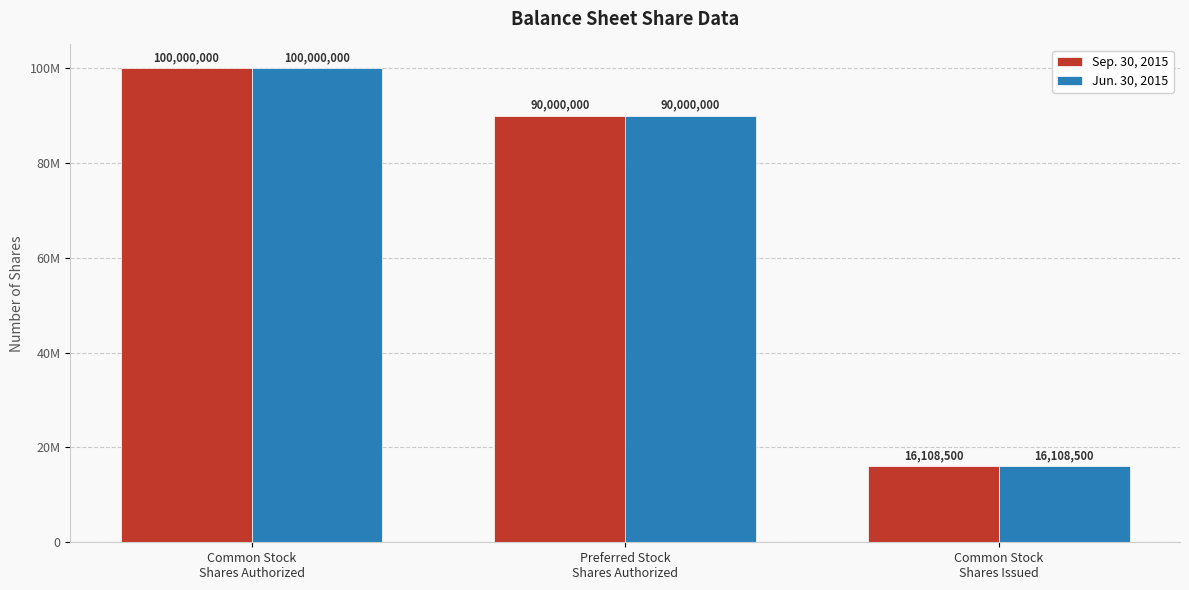

What is the sum of the Sep. 30, 2015 values at Preferred Stock
Shares Authorized and Common Stock
Shares Issued?

106108500